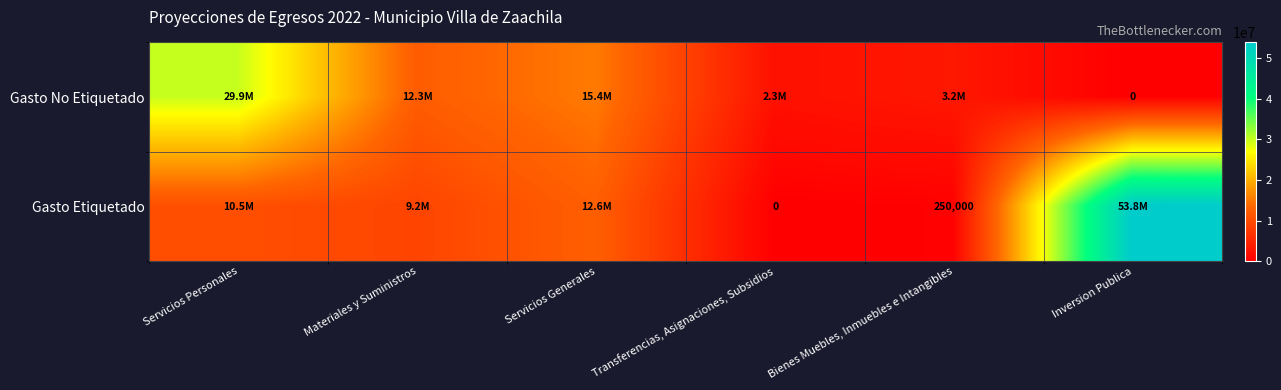

At which label is Gasto Etiquetado closest to 26923654?

Servicios Generales